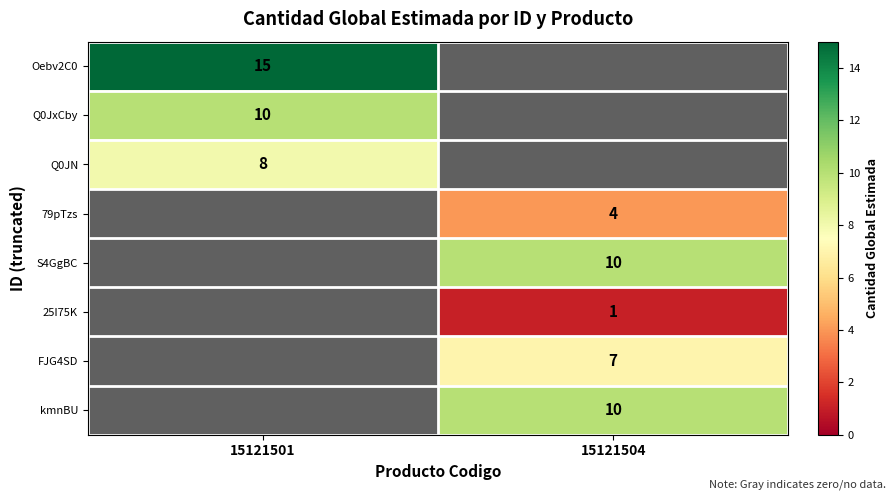

Count the number of data series in this chart.

8